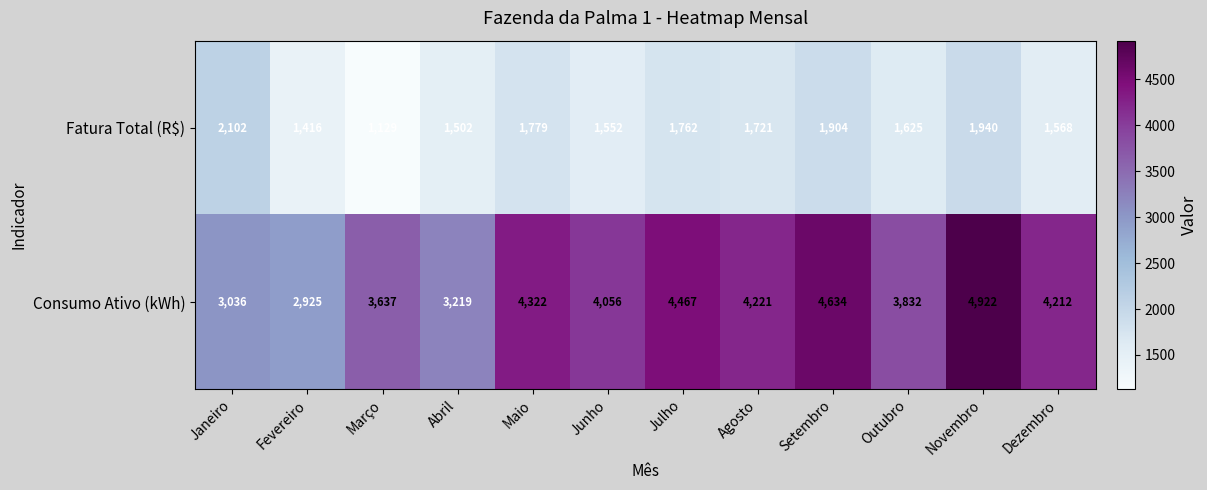

Which series changed the most between Janeiro and Maio?

Consumo Ativo (kWh)